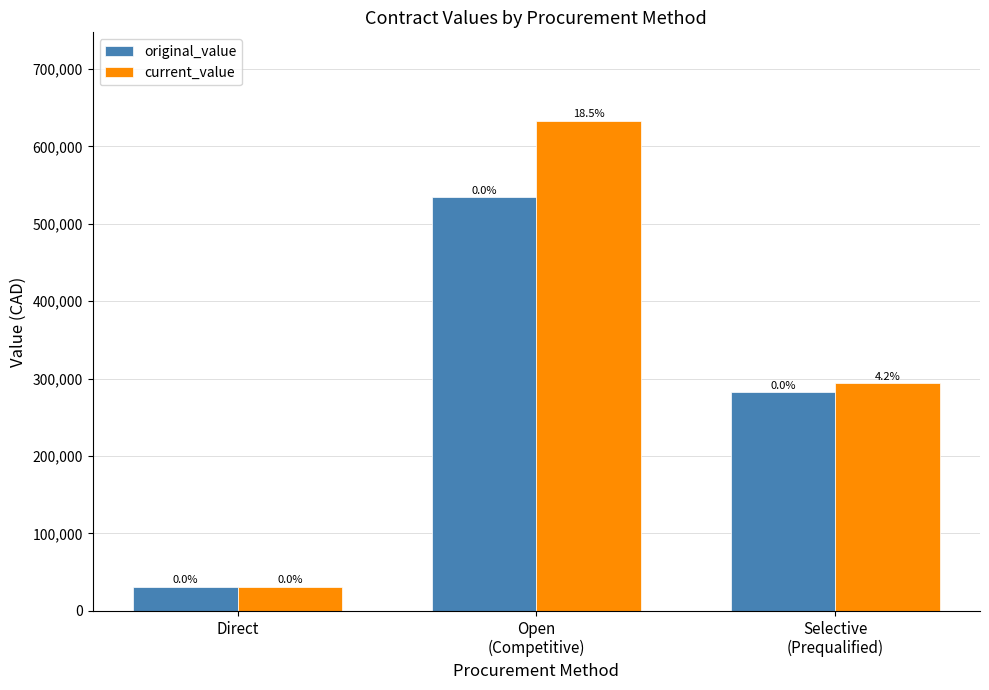

What is the sum of the original_value values at Open
(Competitive) and Selective
(Prequalified)?

816740.1